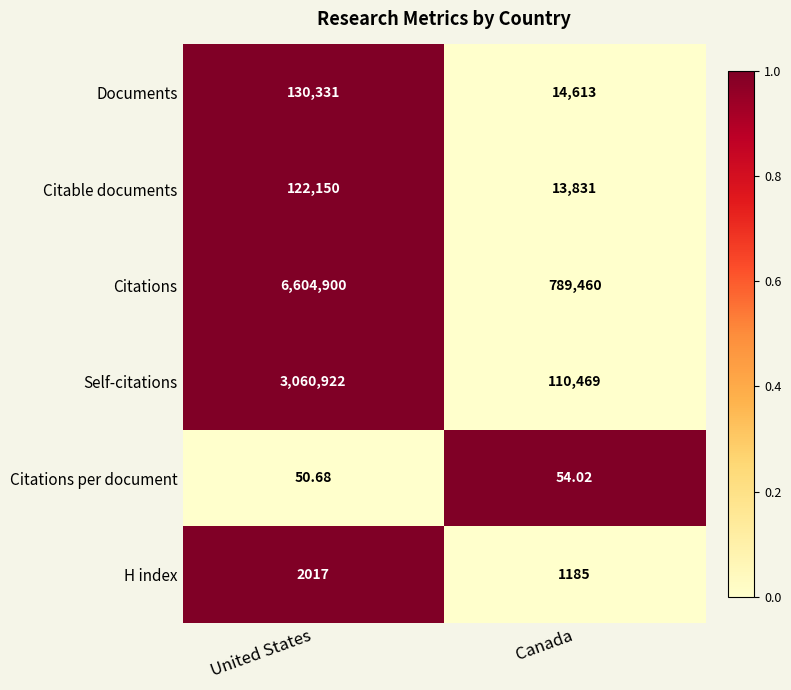

Where does the Citations per document series first go above 54?

Canada